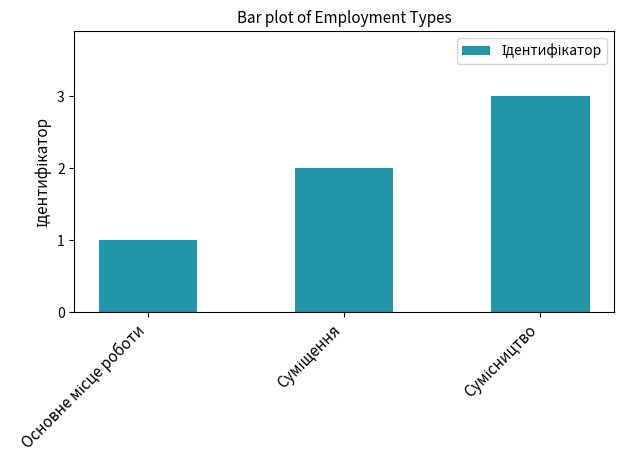

What is the sum of all values?

6